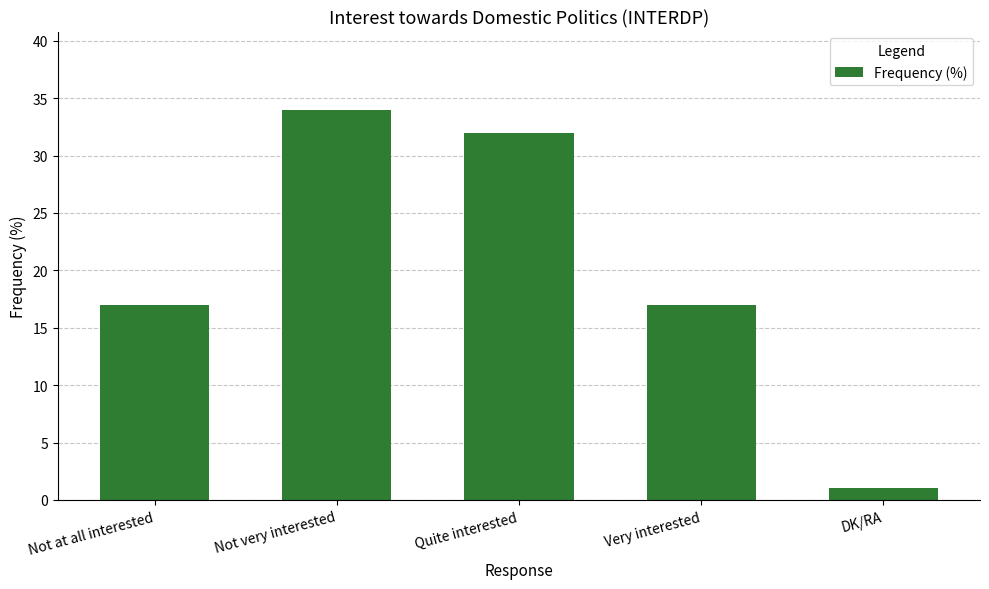

What is the change in value from Not at all interested to Not very interested?

+17